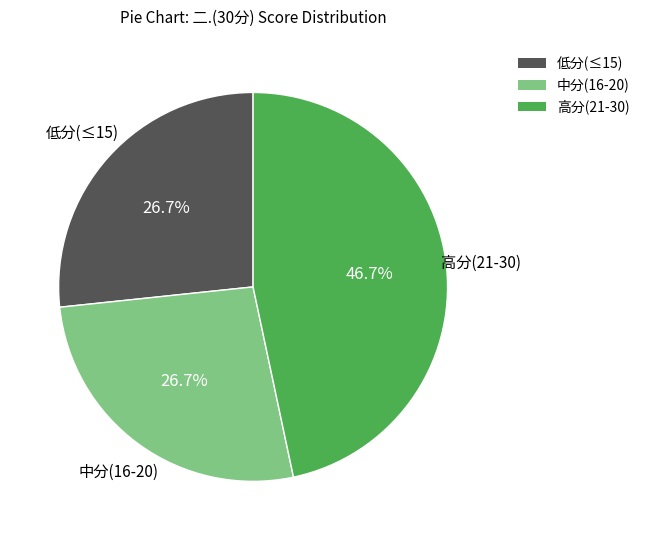

What is the ratio of the value at 中分(16-20) to the value at 高分(21-30)?

0.6